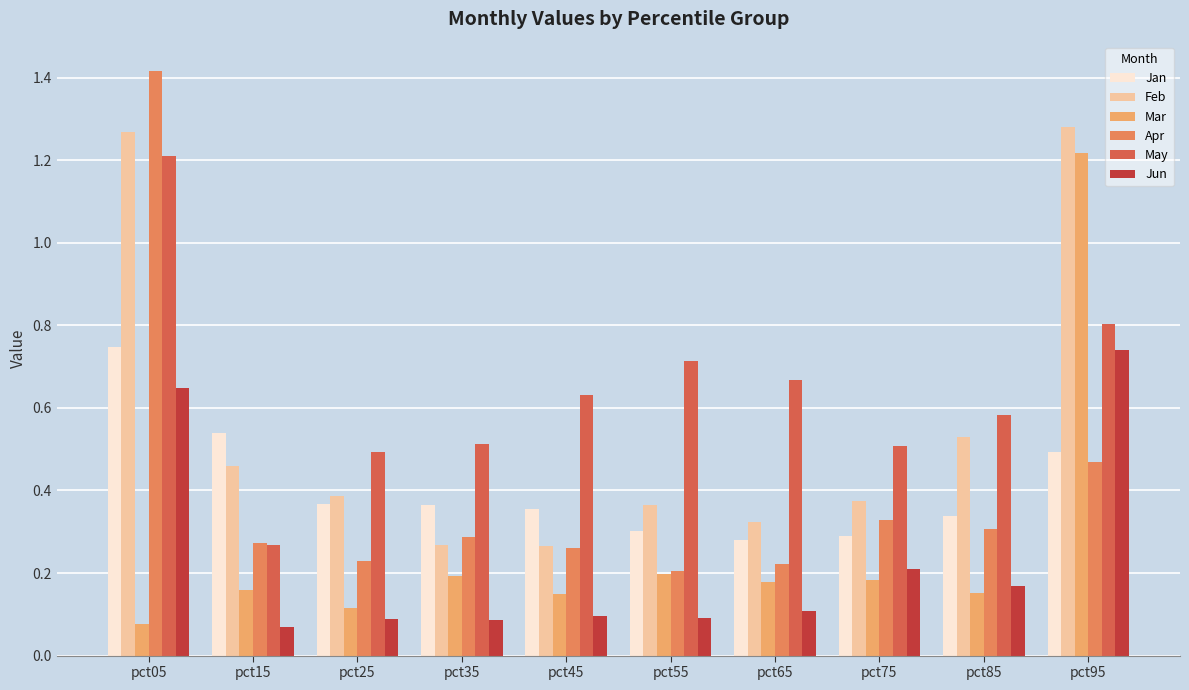

Which series has the widest spread of values?

Apr